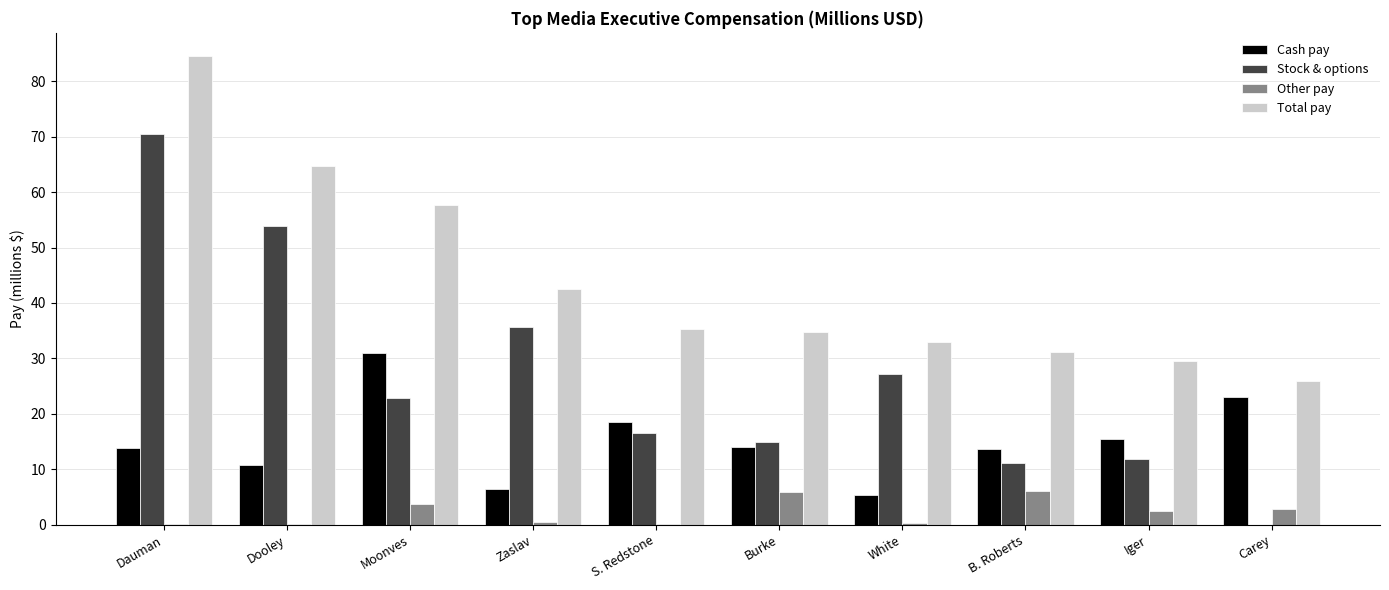

What is the sum of all Cash pay values?

152.4